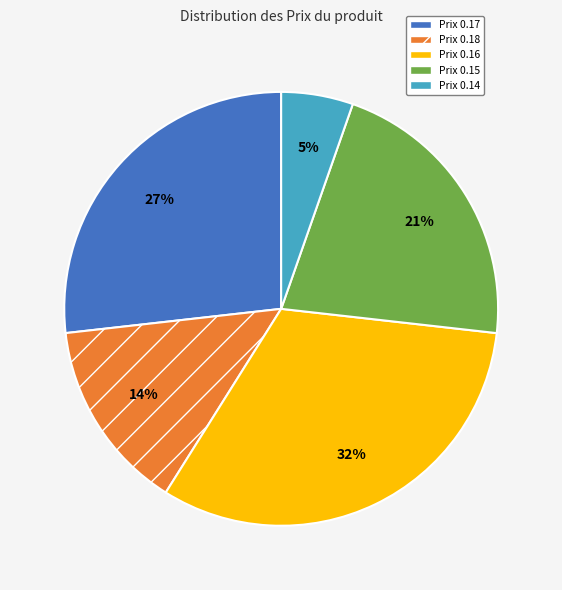

How many slices are in this pie chart?

5